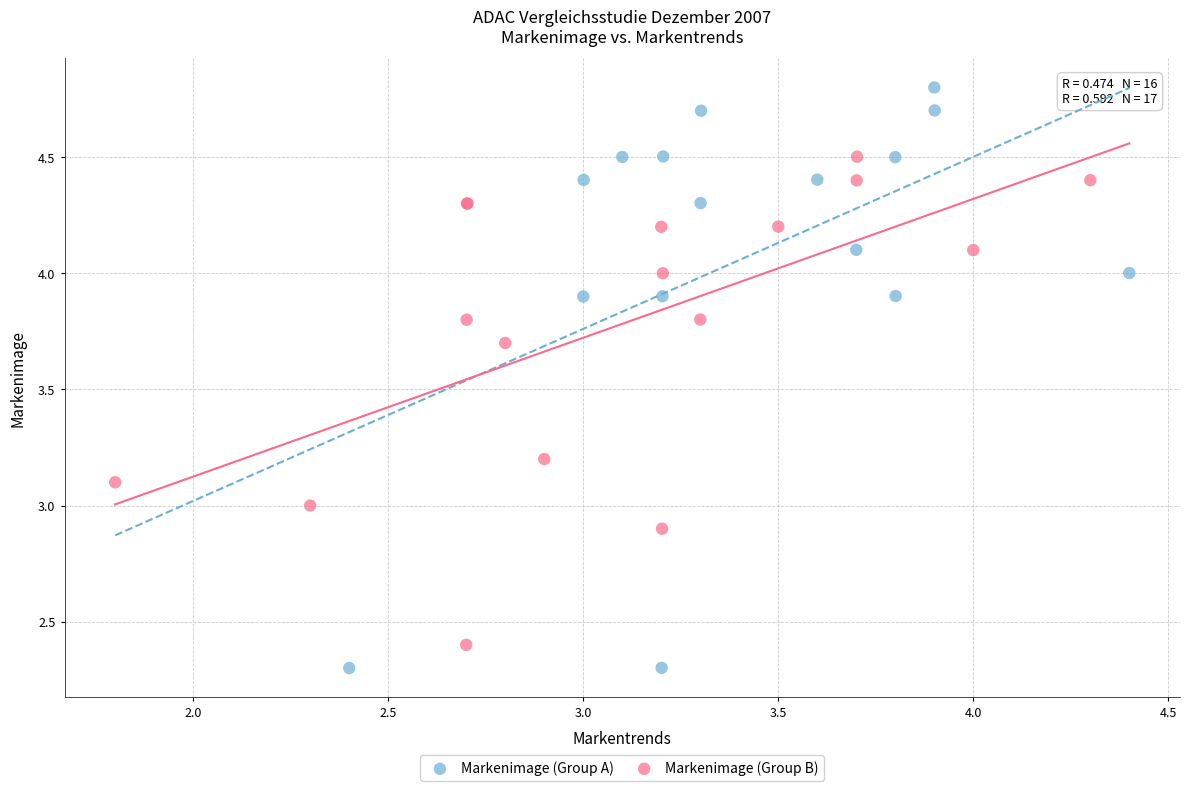

Which series has the largest Y range (max minus min)?

Markenimage (Group A)